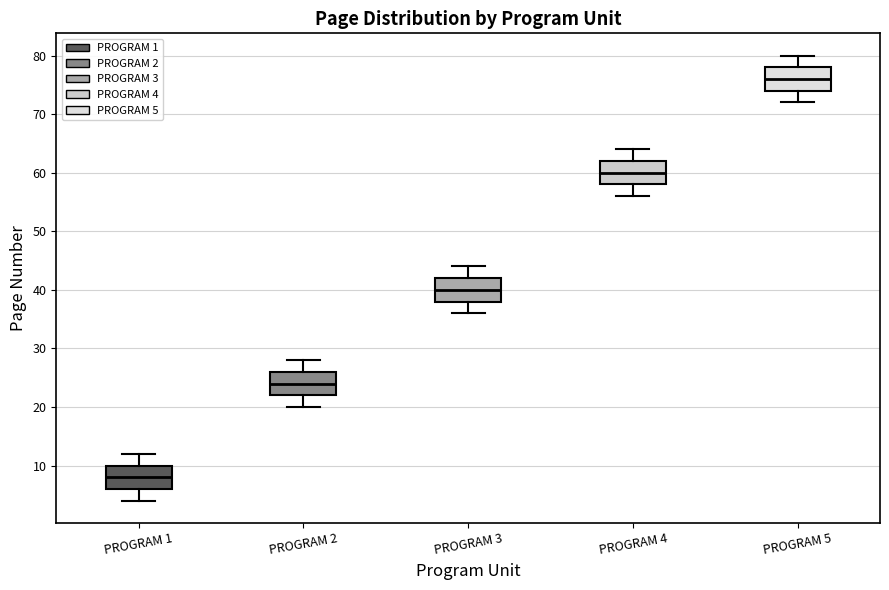

Which box's median line is the highest?

PROGRAM 5